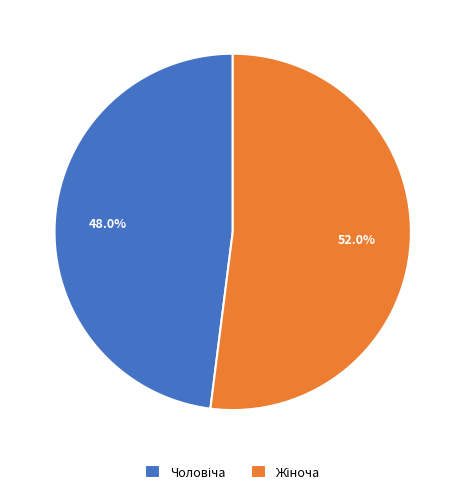

Is there a majority slice in this chart?

Yes